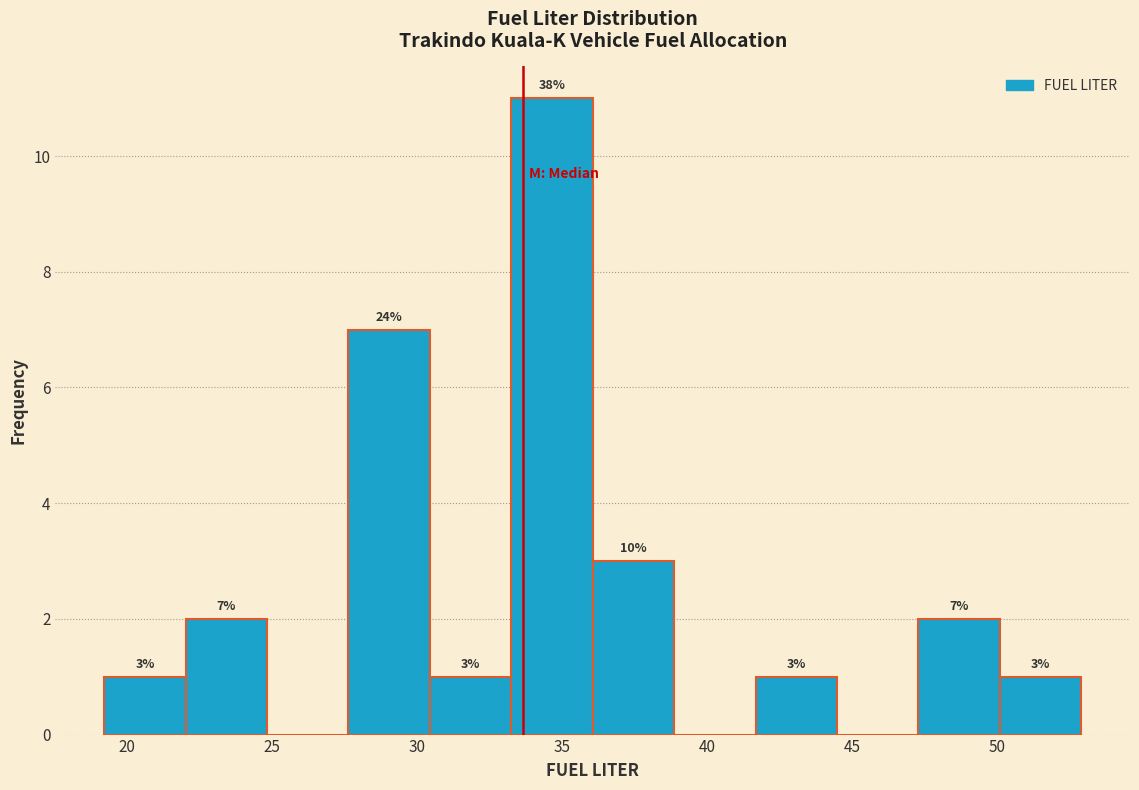

Which range on the x-axis has the tallest bar?

33.5 to 36.0